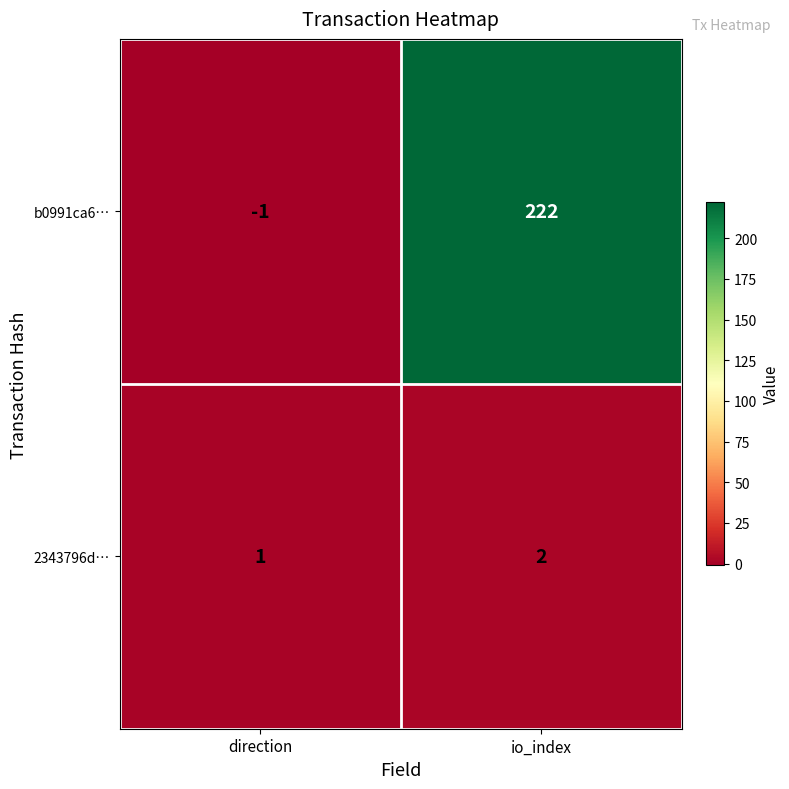

Reading right to left, what are all the values shown in this chart?

b0991ca6…: io_index=222	direction=-1
2343796d…: io_index=2	direction=1